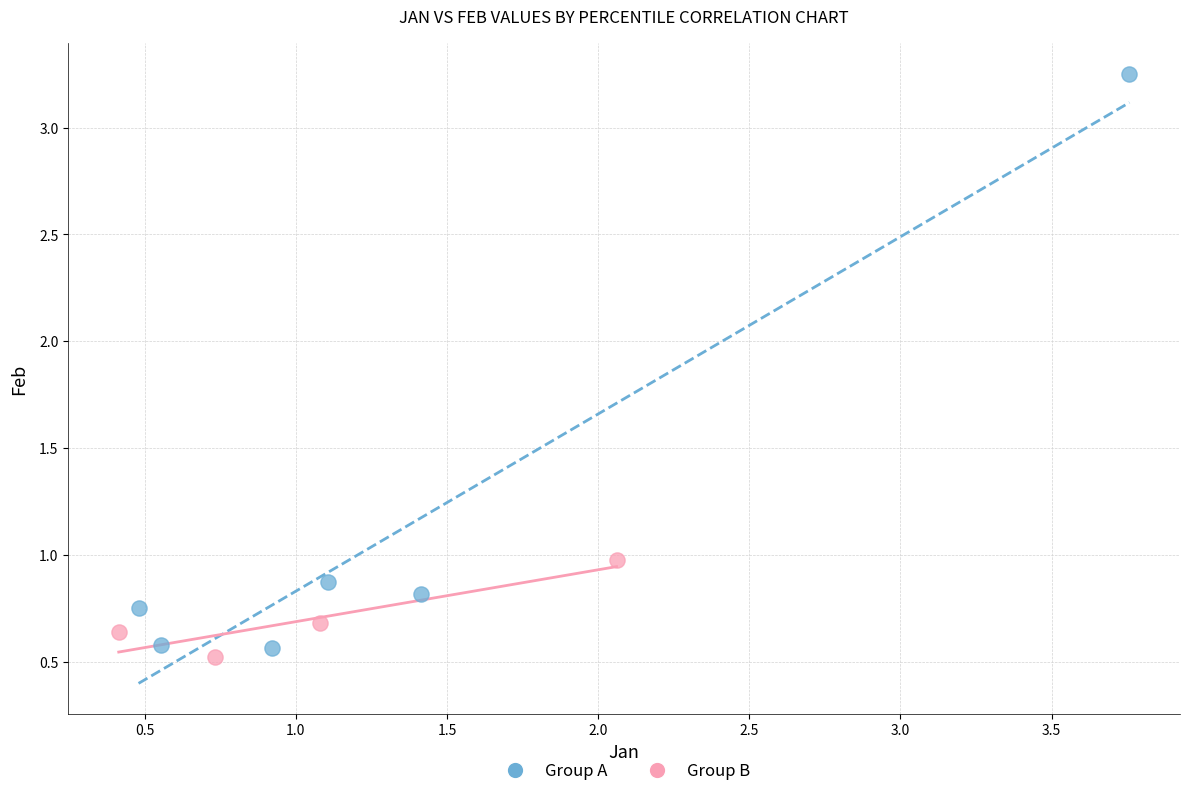

Which series contains the highest Y value?

Group A